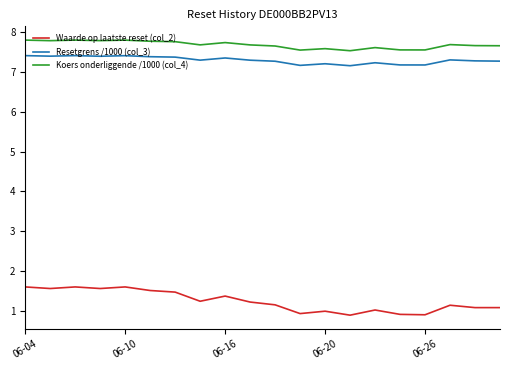

How many lines are shown in the chart?

3